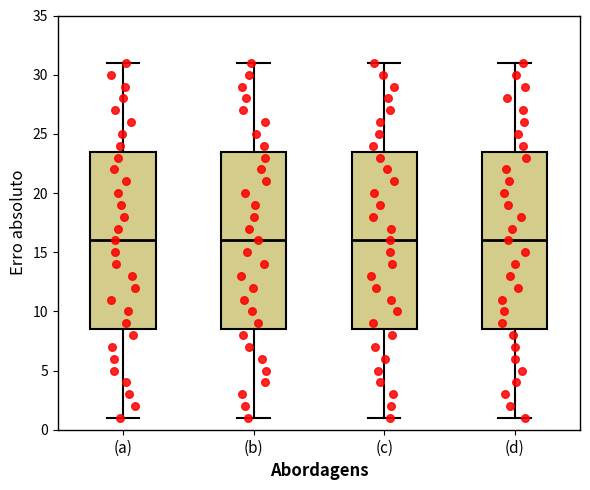

Reading left to right, read every box against the y-axis: the position of its median line, the range the box covers, and the ends of its whiskers. The values are not printed on the chart, so give them approximately, as read against the axis.

(a): median 16.0, box 8.5 to 23.5, whiskers 1.0 to 31.0
(b): median 16.0, box 8.5 to 23.5, whiskers 1.0 to 31.0
(c): median 16.0, box 8.5 to 23.5, whiskers 1.0 to 31.0
(d): median 16.0, box 8.5 to 23.5, whiskers 1.0 to 31.0